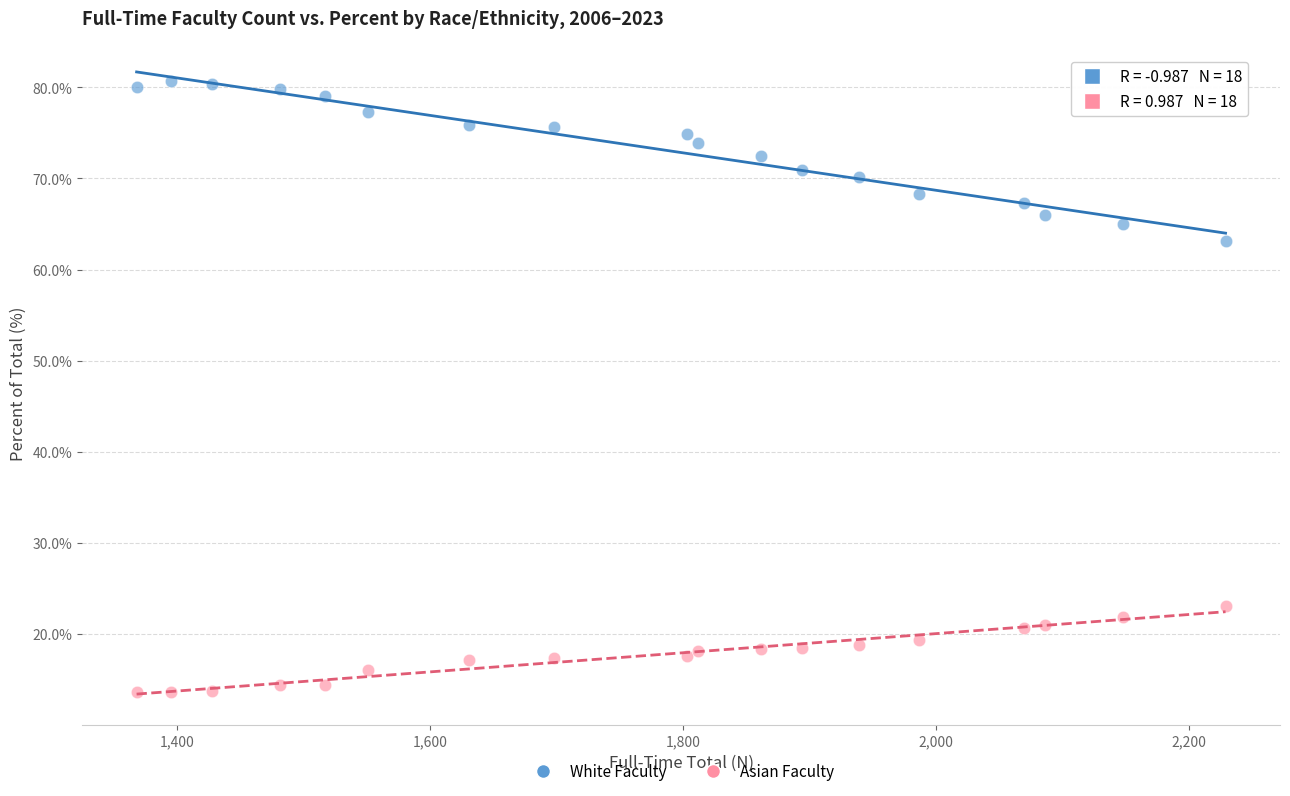

Which series reaches the maximum Y coordinate?

White Faculty